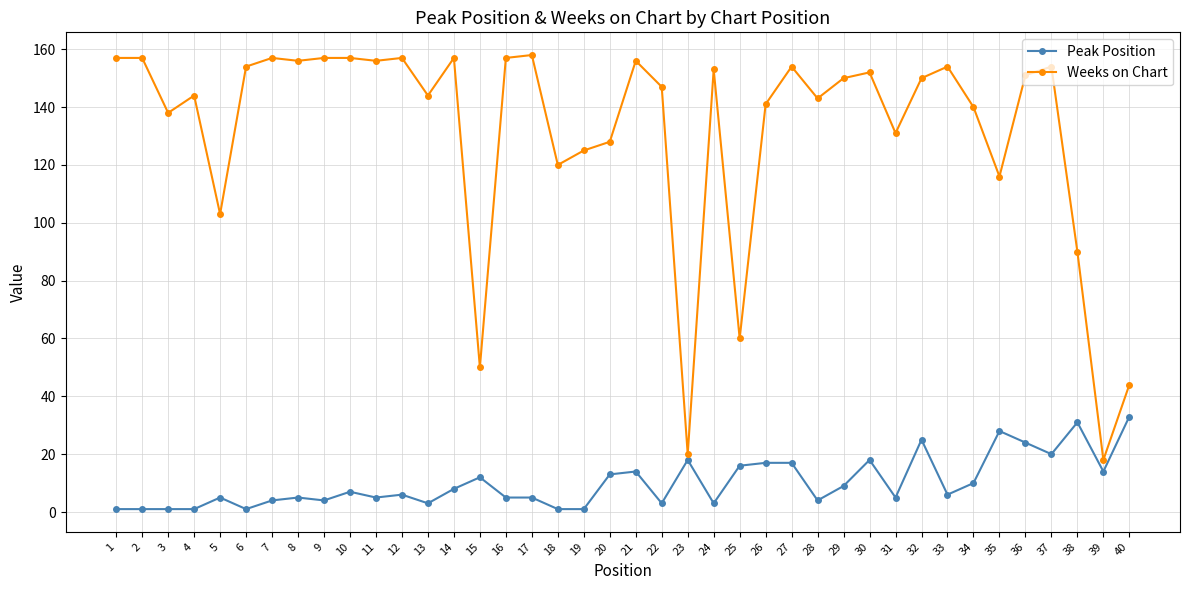

True or false: Peak Position and Weeks on Chart cross at least once.

False